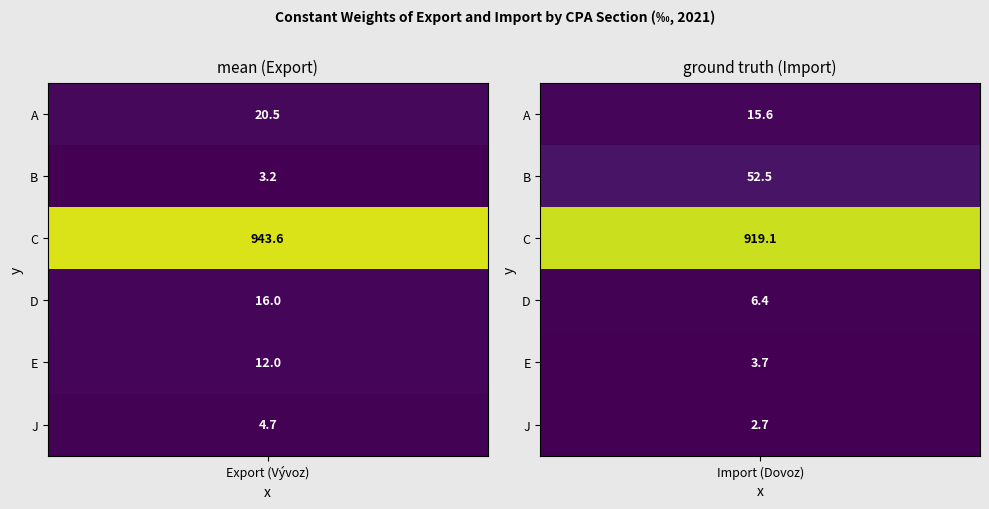

At how many categories does at least one series exceed 896?

2